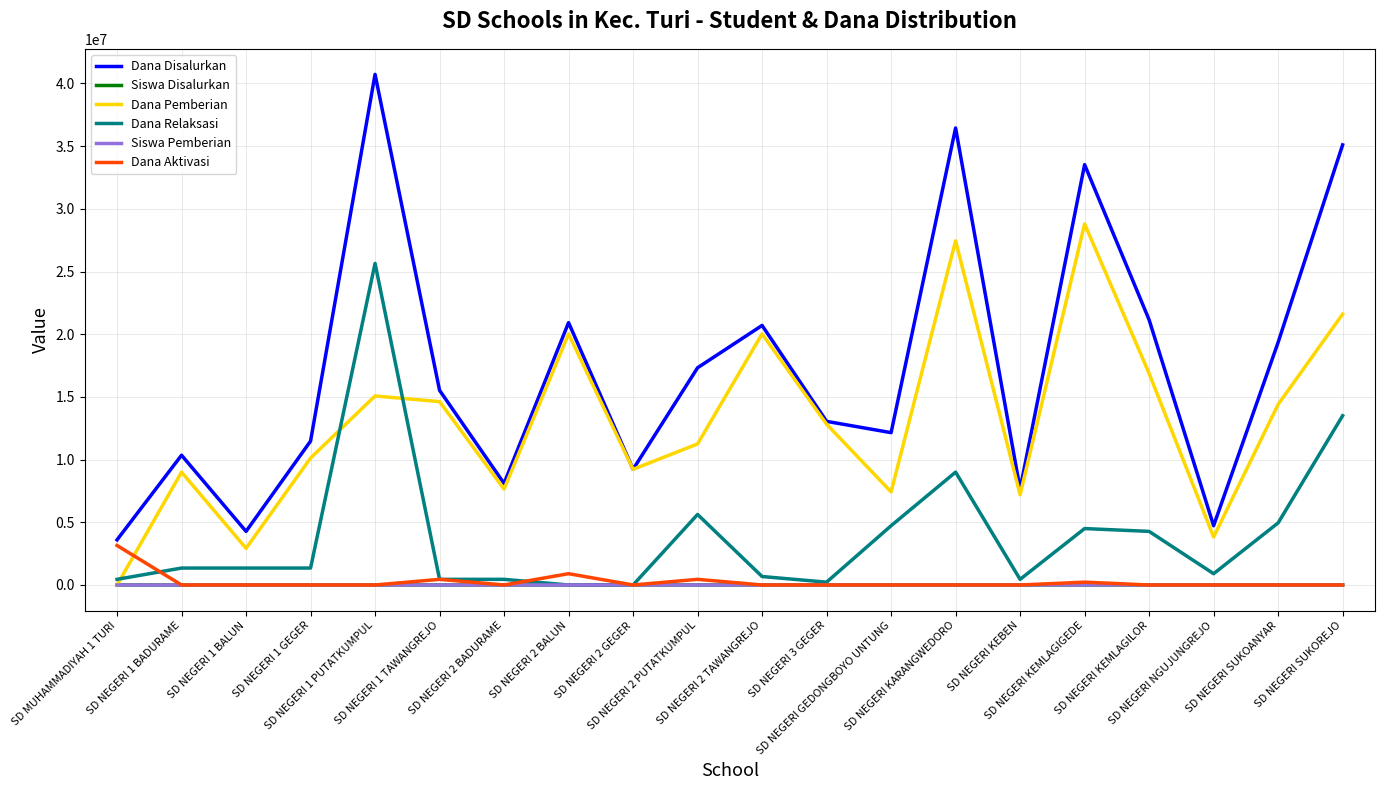

Which series has the largest total across all categories?

Dana Disalurkan